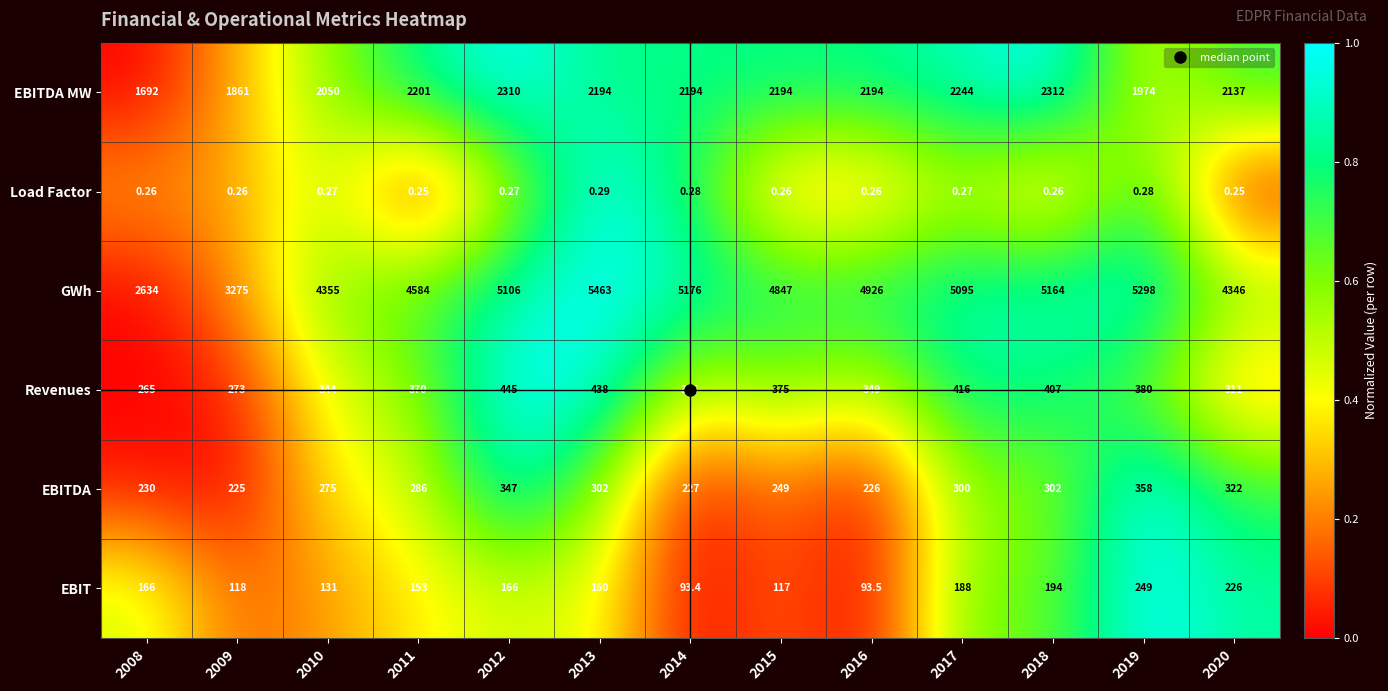

How many data points in Revenues are less than 370?

6